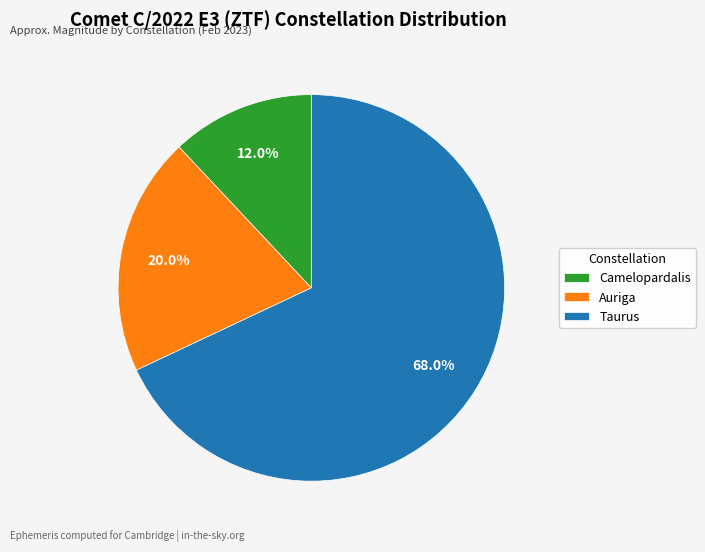

What is the smallest slice in the pie chart?

Camelopardalis